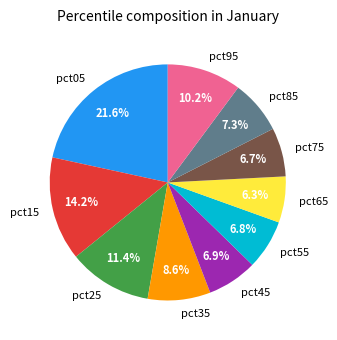

Does any single category account for the majority?

No